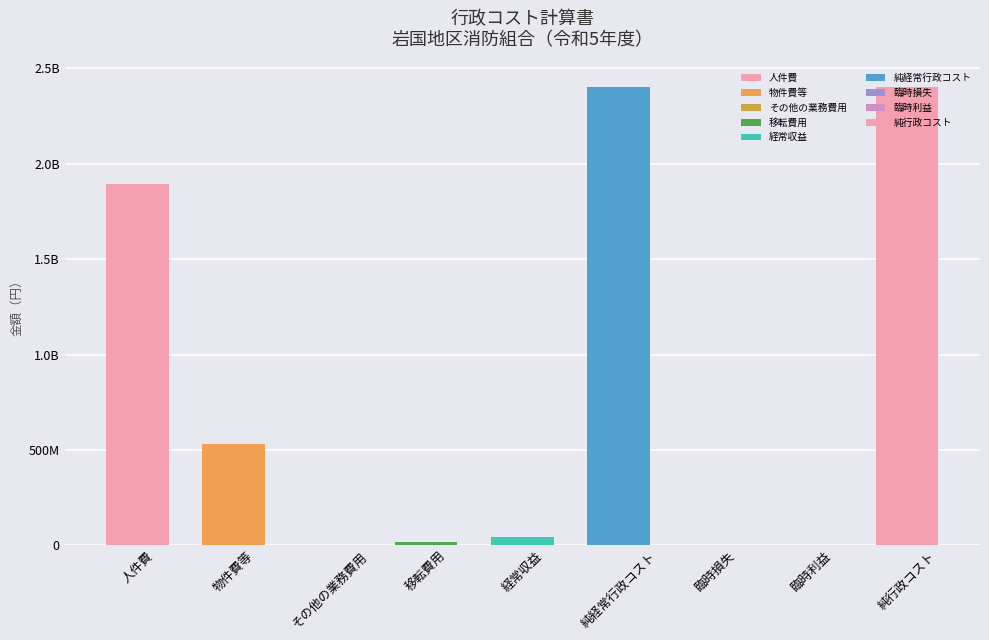

Reading left to right, list all the values displayed in this chart.

1895966752	531251757	2421488	14688015	43589493	2400738519	972005	0	2401710524